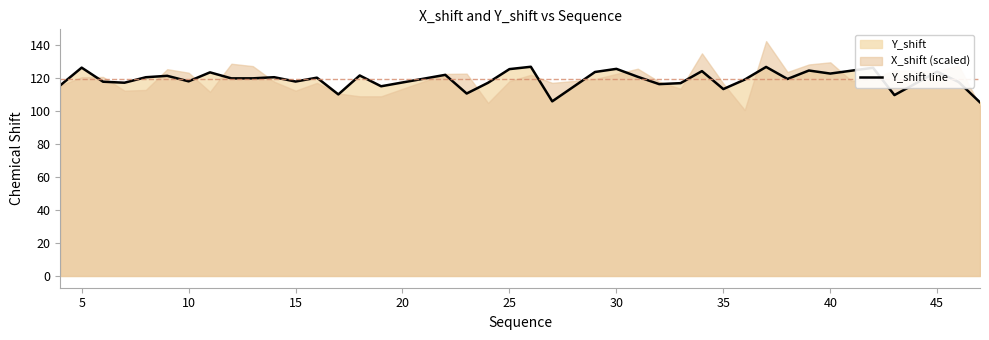

True or false: the data has more than 1 interior local peaks.

True